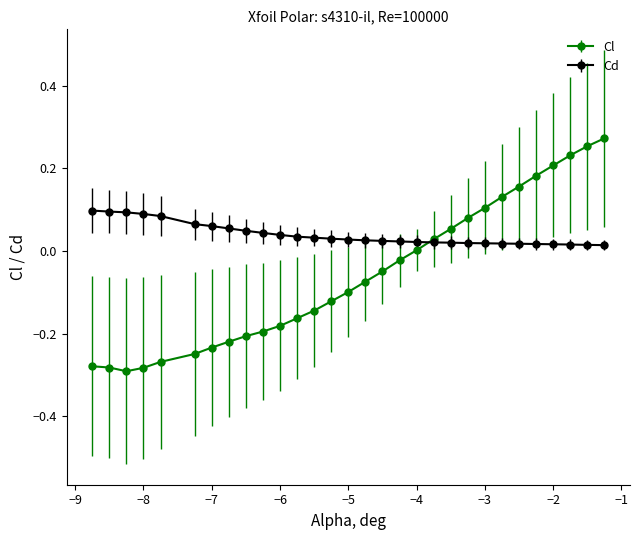

How many data points does each series have?

30